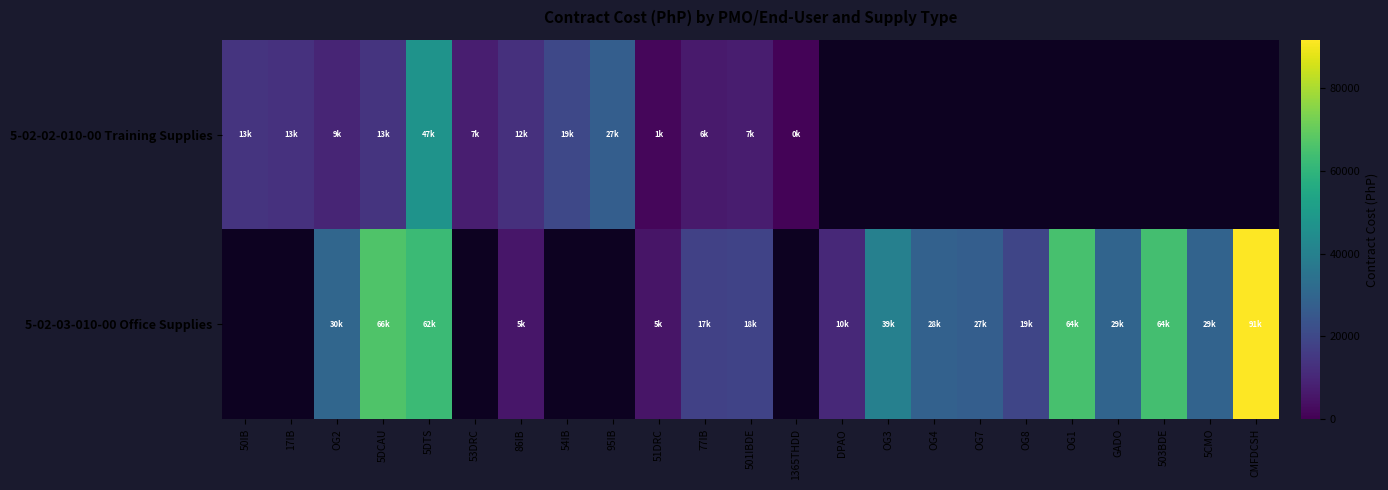

How many values in the 5-02-03-010-00 Office Supplies series exceed 19099?

11